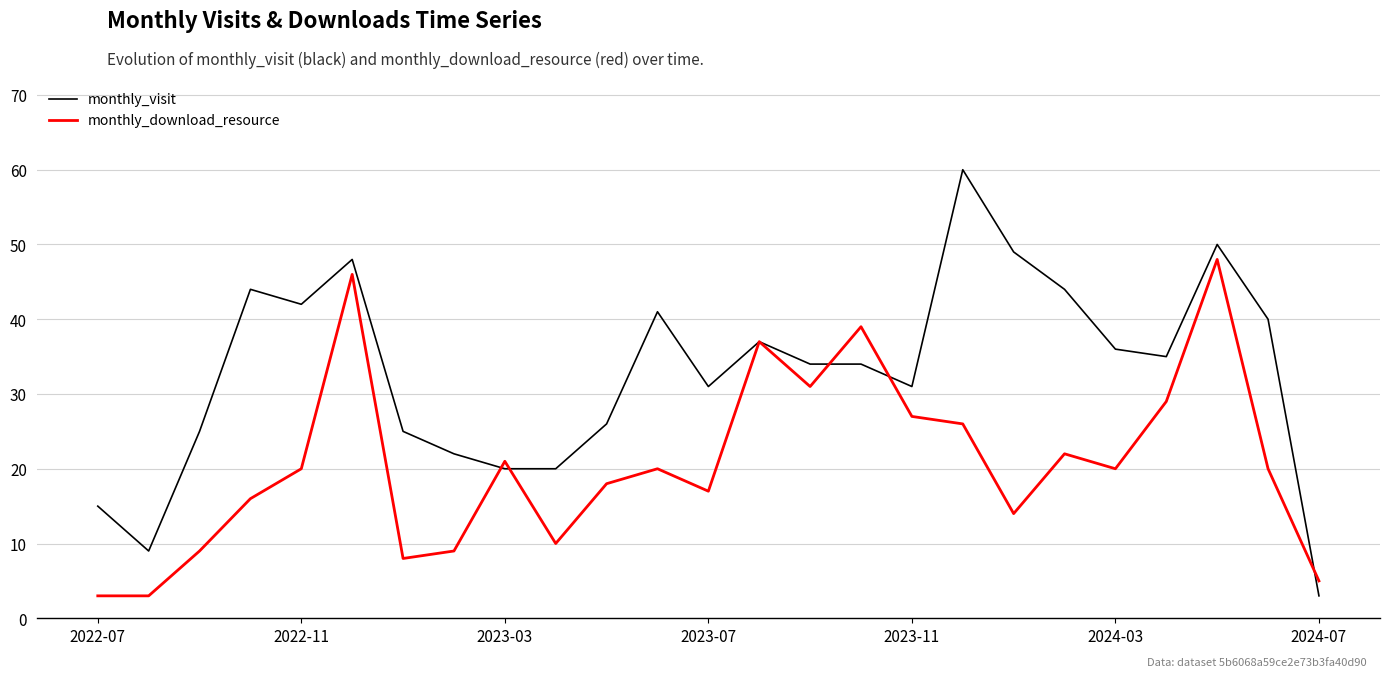

Which series has the largest total across all categories?

monthly_visit